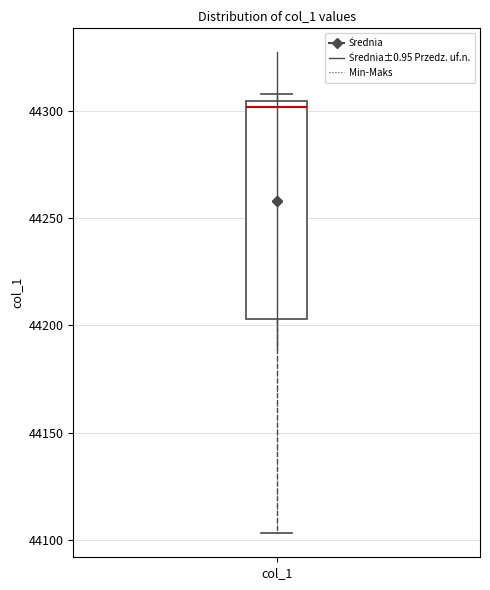

Transcribe this box plot: give where the median line is, the range the box spans, and where the two whiskers end, as read against the y-axis. The values are not printed on the chart, so give them approximately, as read against the axis.

median 44300, box 44205 to 44305, whiskers 44105 to 44310